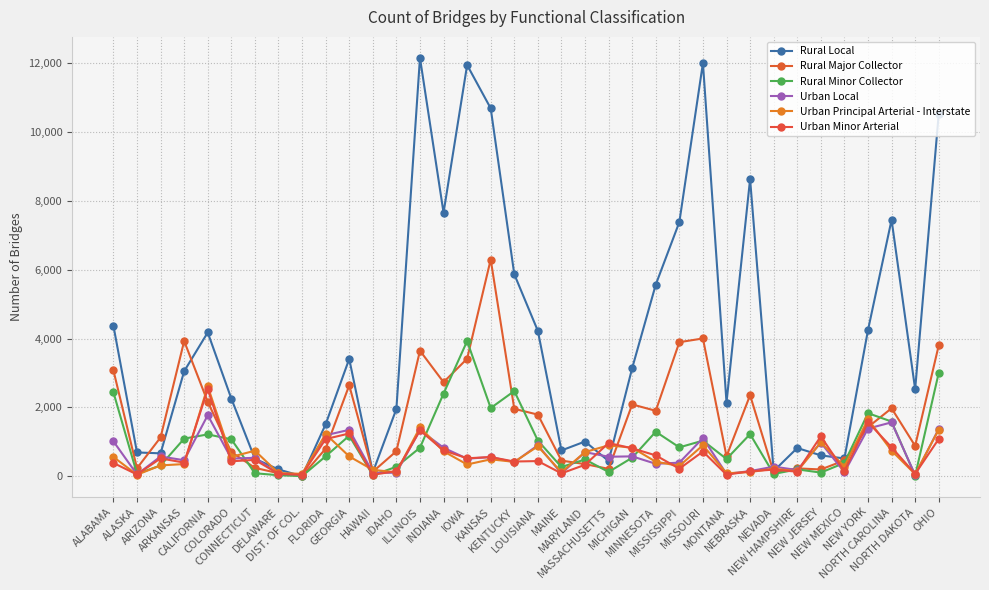

Which series has the widest spread of values?

Rural Local